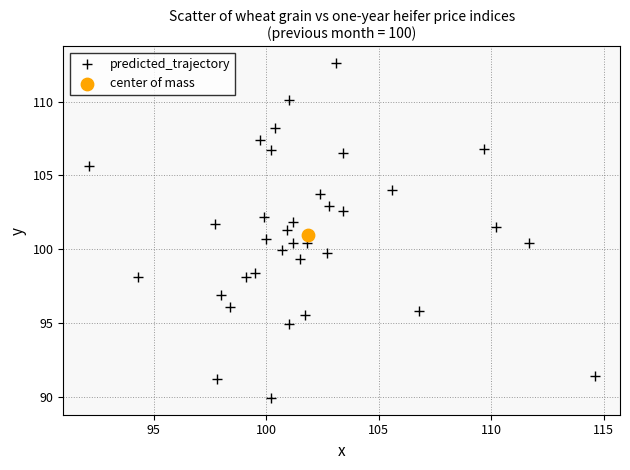

What are all the series names shown in the legend?

predicted_trajectory, center of mass